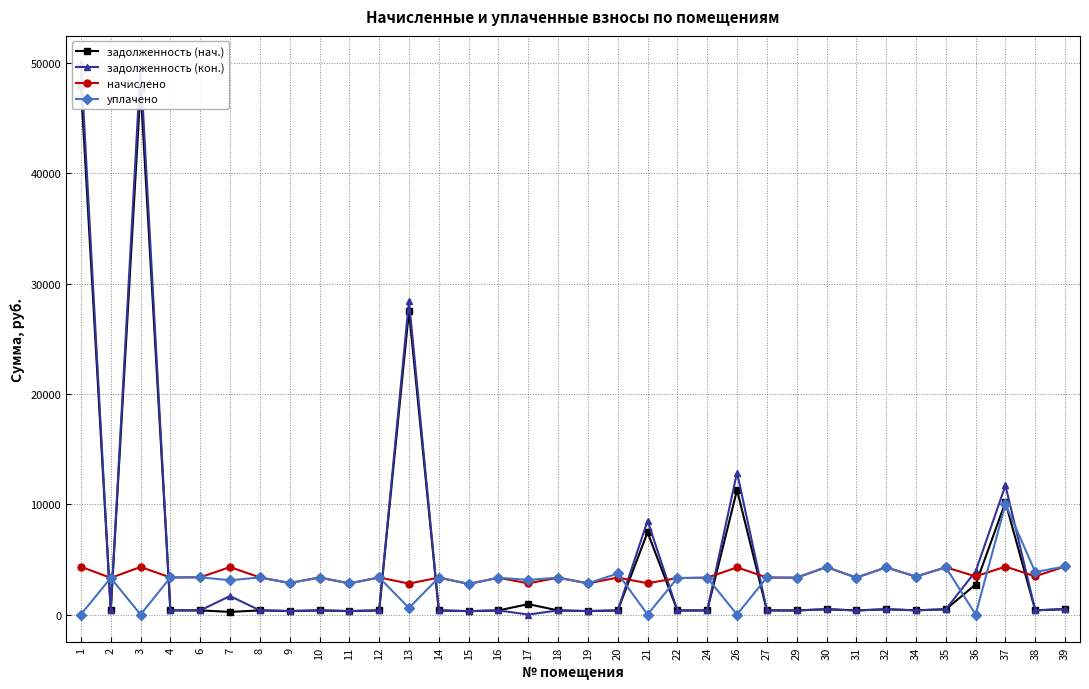

List the labels in order of уплачено value, smallest first.

1, 3, 21, 26, 36, 13, 15, 11, 19, 9, 7, 17, 22, 2, 16, 24, 29, 18, 31, 14, 10, 4, 12, 27, 8, 6, 34, 20, 38, 32, 35, 30, 39, 37